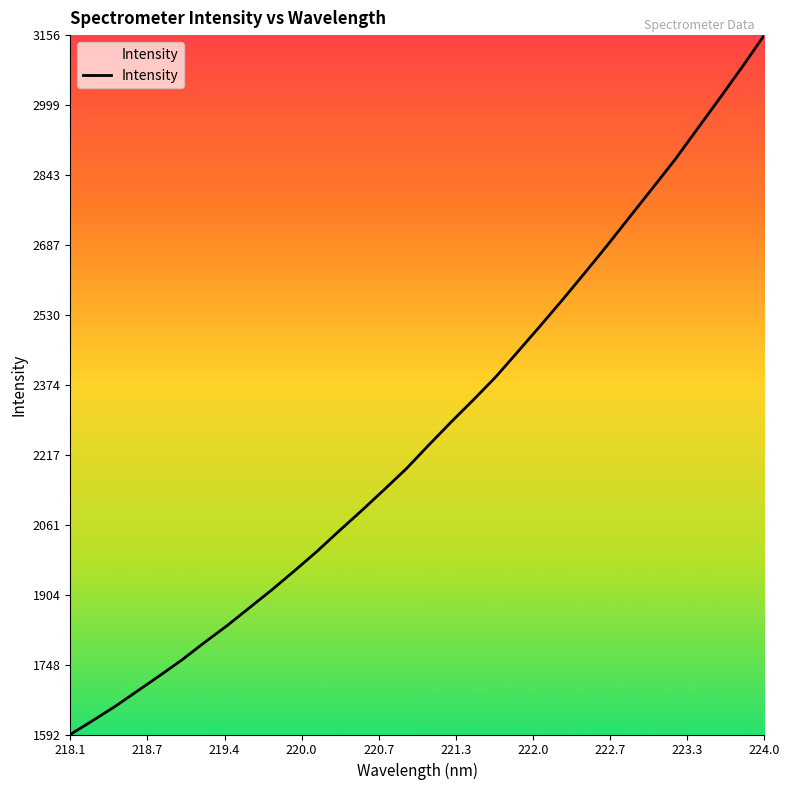

What is the difference between the maximum and minimum values?

1564.2